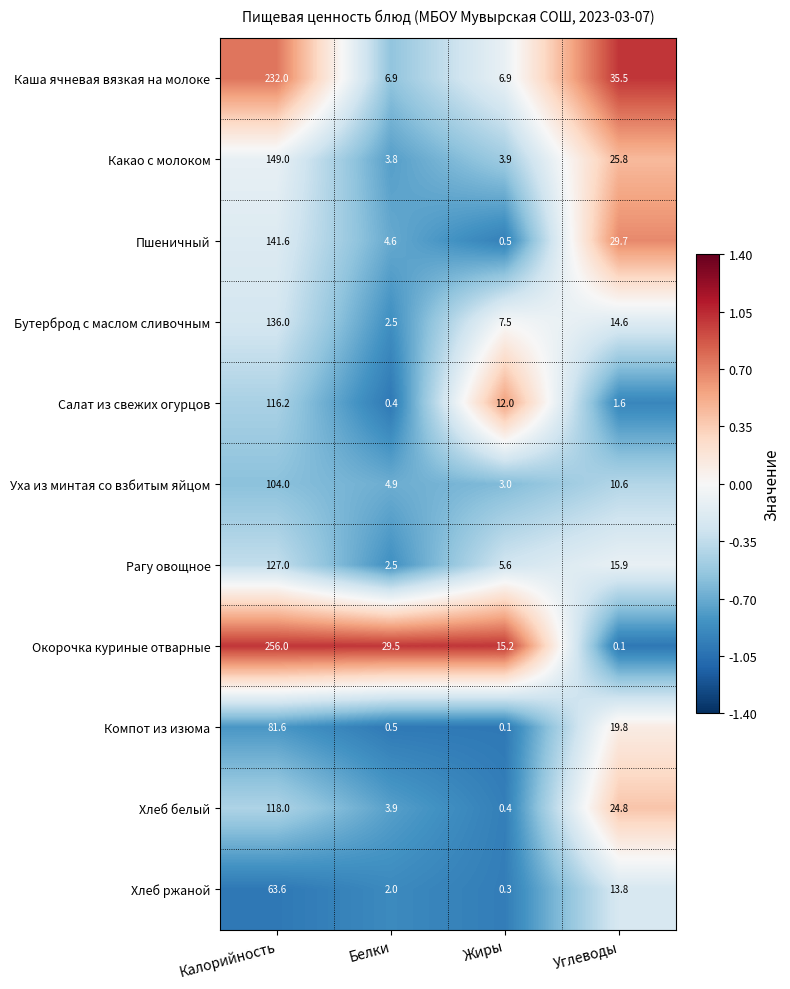

At which category is the sum across all series the highest?

Калорийность